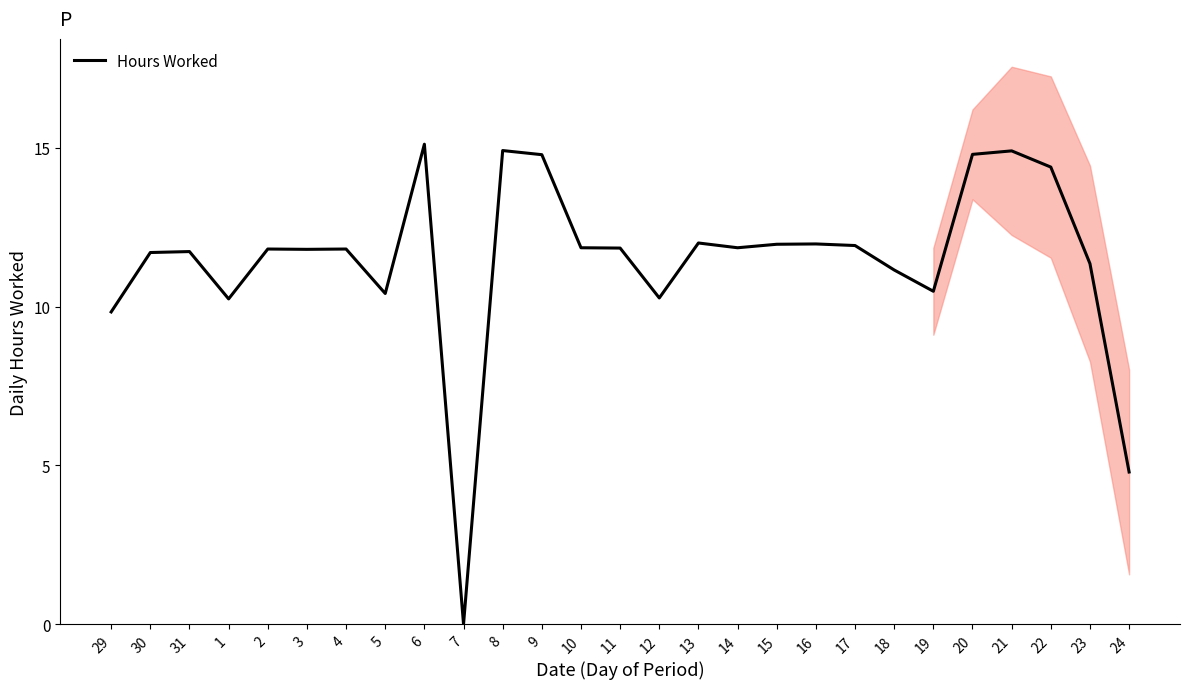

Reading left to right, transcribe all the data shown in this chart.

9.8	11.7	11.7	10.2	11.8	11.8	11.8	10.4	15.1	0.0	14.9	14.8	11.8	11.8	10.3	12.0	11.8	12.0	12.0	11.9	11.2	10.5	14.8	14.9	14.4	11.3	4.8